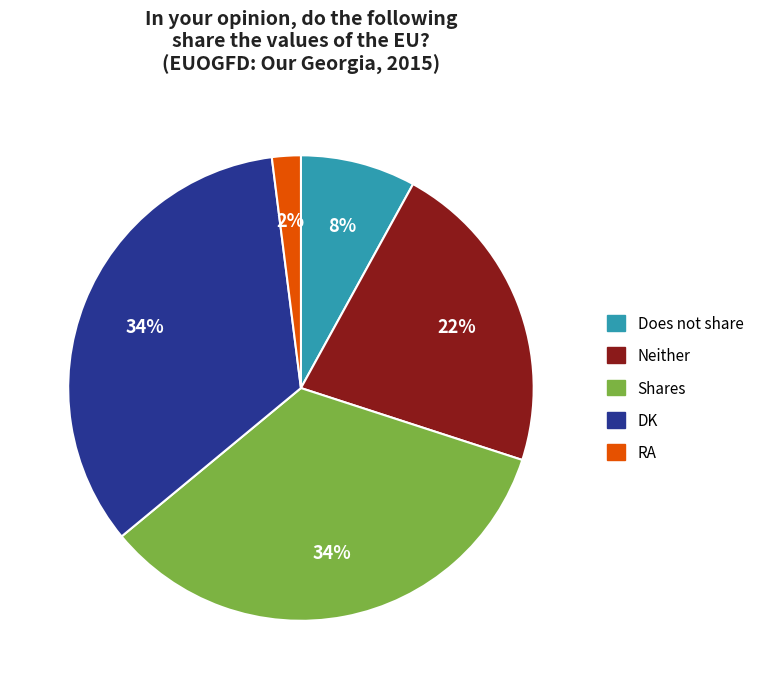

How many slices are in this pie chart?

5